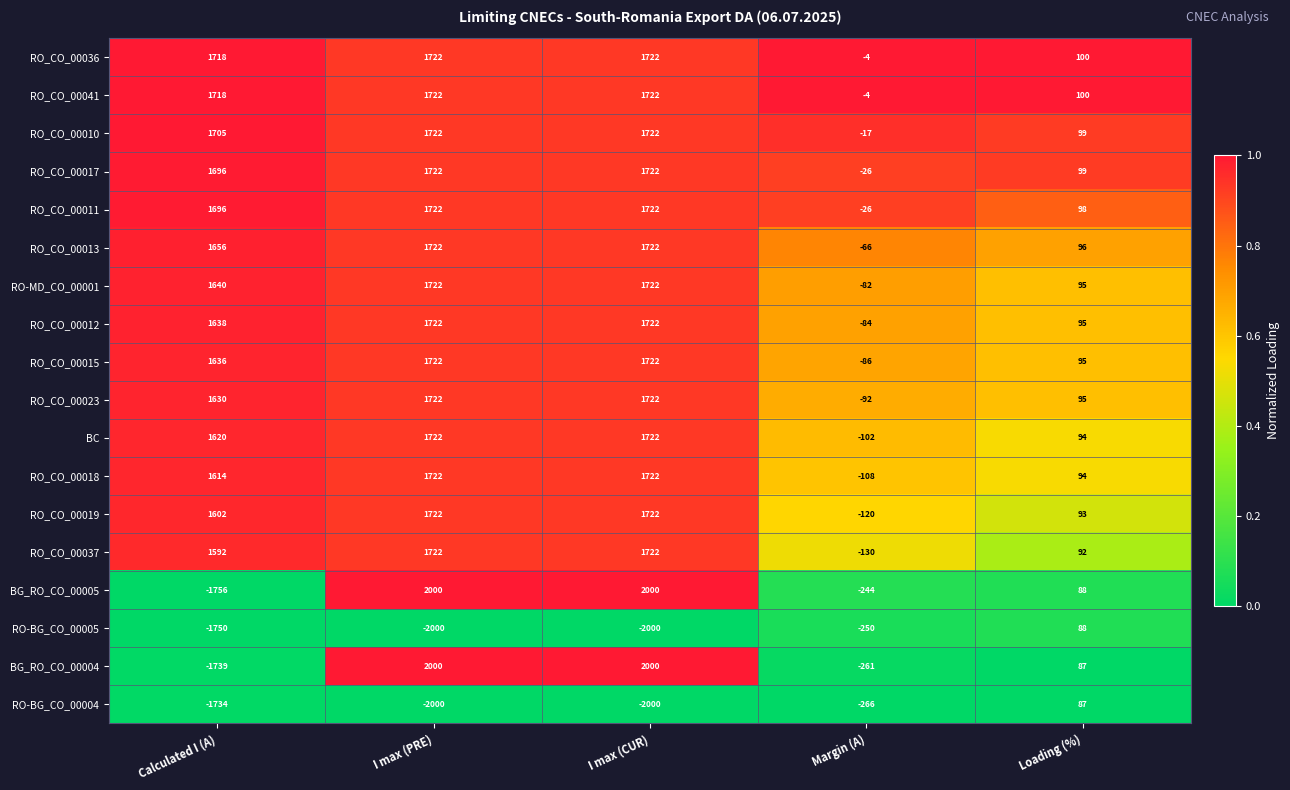

Where is RO-MD_CO_00001 nearest to the value 820?

Loading (%)